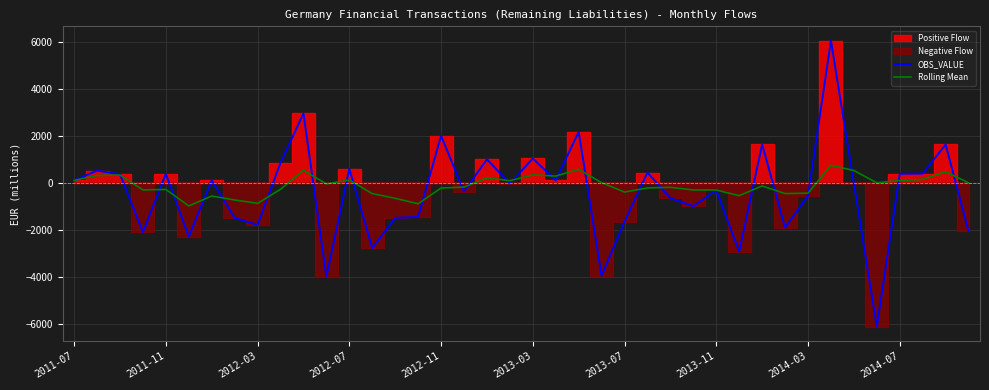

What is the lowest value of the Rolling Mean series?

-986.6